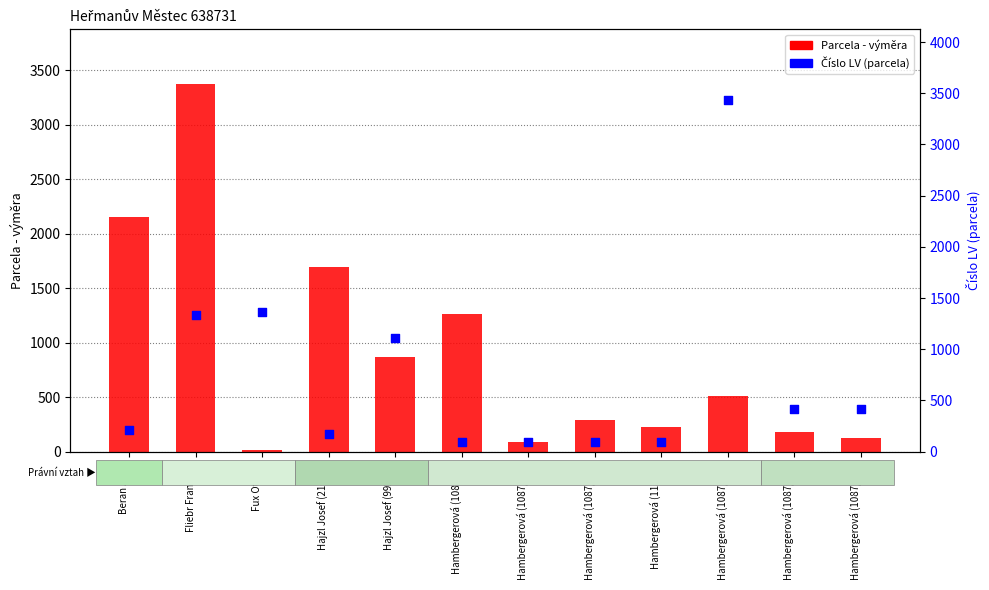

What is the total value across all series at Hambergerová (1157/8)?

323